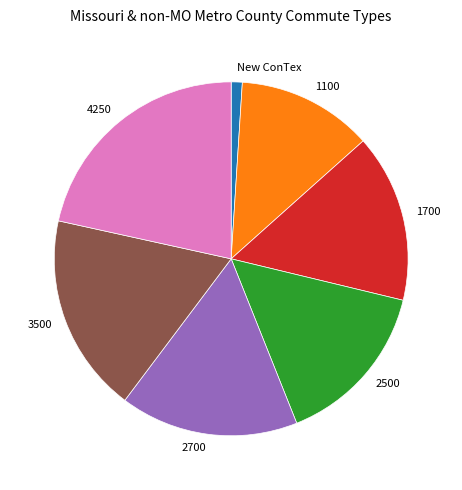

Approximately how many times larger is the value at 1700 compared to 2700?

0.9